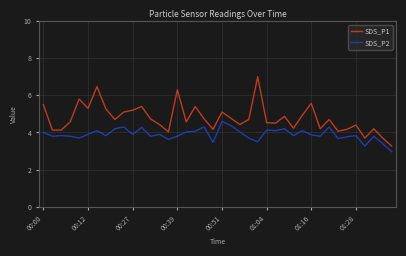

What is the maximum value for SDS_P2?

4.6